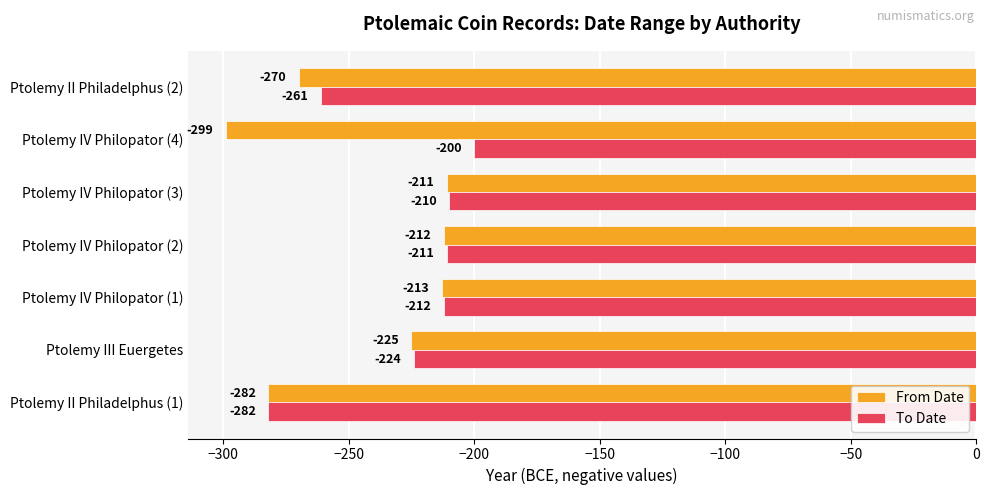

Rank the categories by To Date value from lowest to highest.

Ptolemy II Philadelphus (1), Ptolemy II Philadelphus (2), Ptolemy III Euergetes, Ptolemy IV Philopator (1), Ptolemy IV Philopator (2), Ptolemy IV Philopator (3), Ptolemy IV Philopator (4)